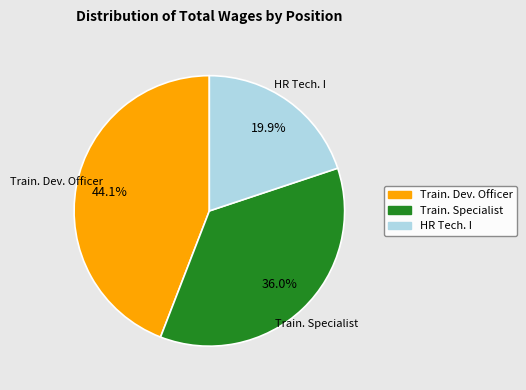

Does any single category account for the majority?

No